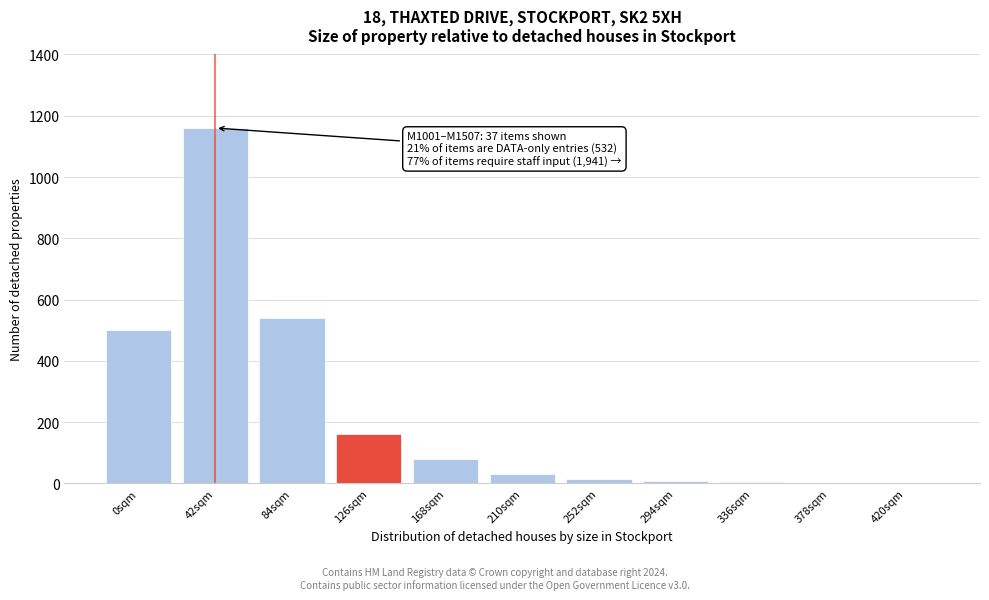

What is the sum of all values?

2500